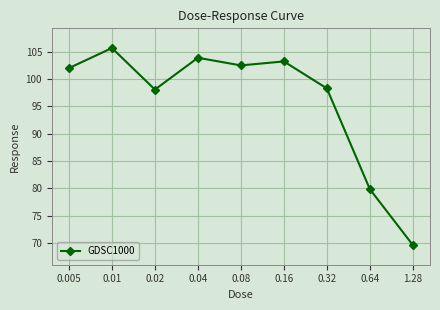

Count the number of values greater than 101.

5